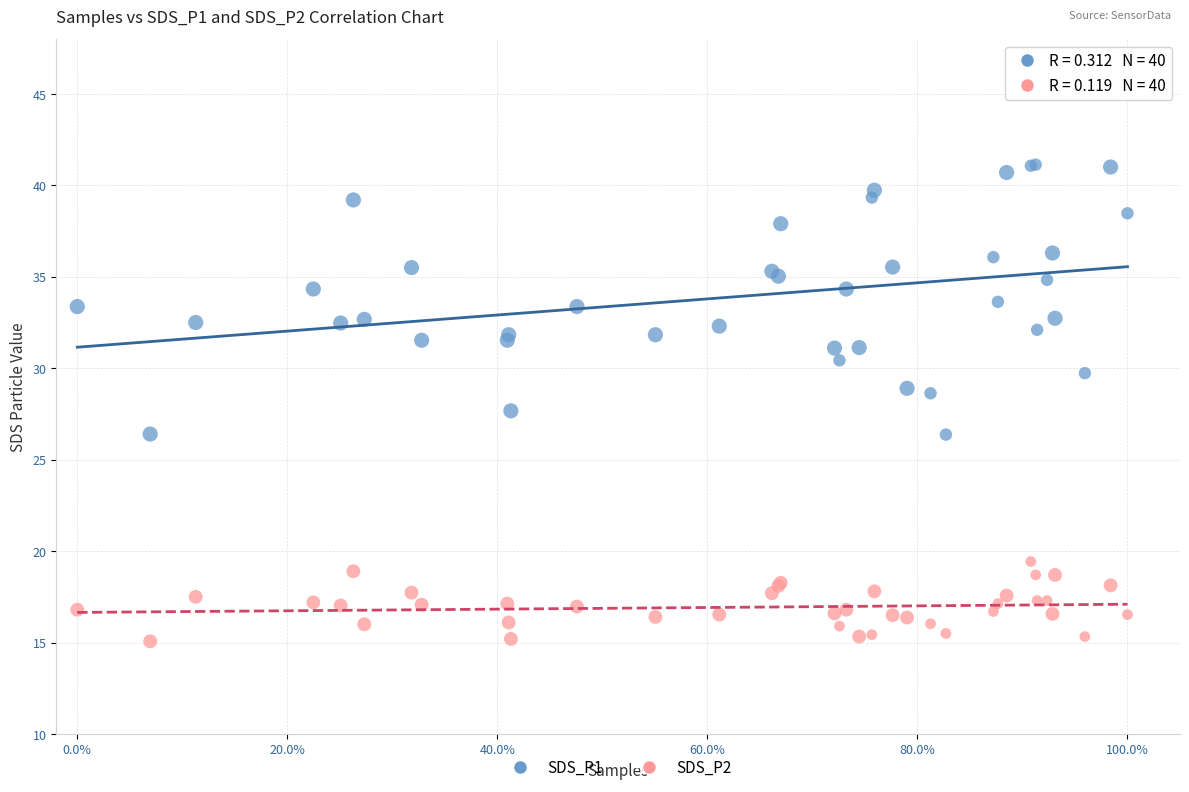

Which series reaches the maximum Y coordinate?

SDS_P1